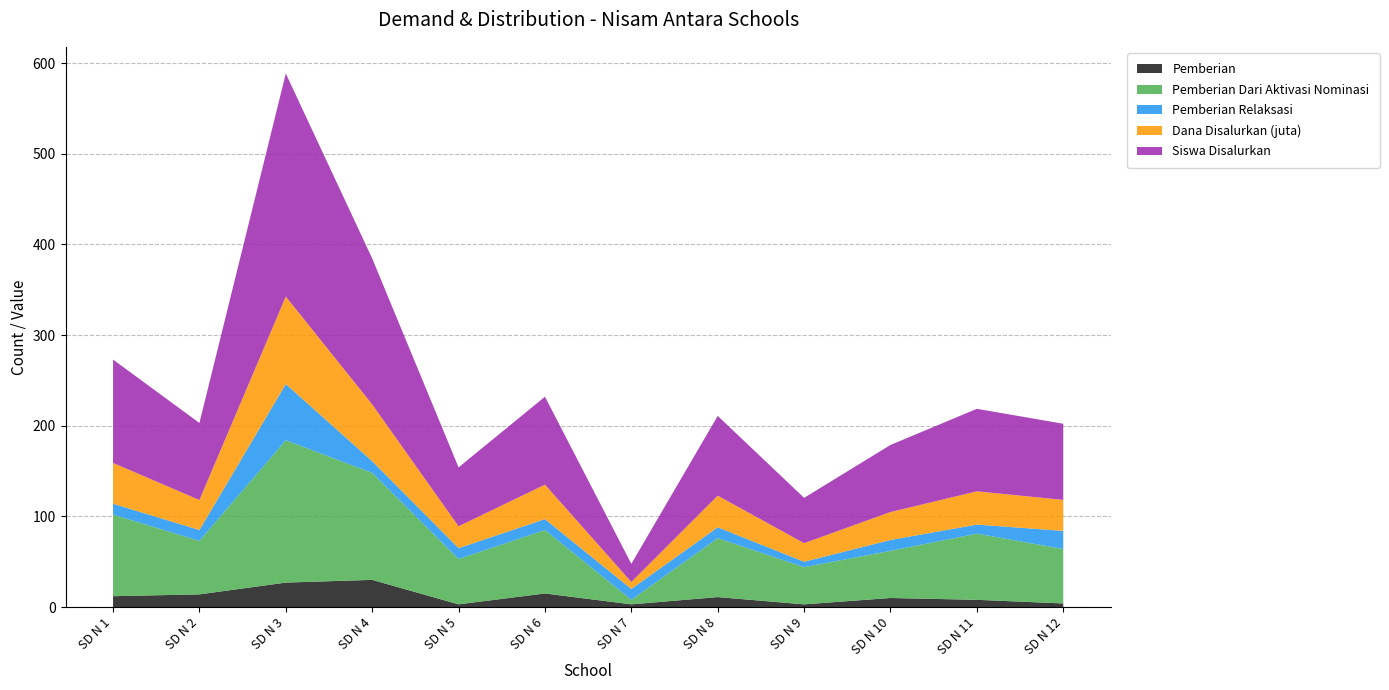

Reading left to right, what are all the values shown in this chart?

Pemberian: 12.0	14.0	27.0	30.0	3.0	15.0	3.0	11.0	3.0	10.0	8.0	4.0
Pemberian Dari Aktivasi Nominasi: 90.0	59.0	157.0	118.0	50.0	70.0	5.0	65.0	41.0	52.0	73.0	60.0
Pemberian Relaksasi: 12.0	12.0	62.0	13.0	12.0	12.0	12.0	12.0	6.0	12.0	10.0	20.0
Dana Disalurkan (juta): 45.0	33.1	96.5	62.5	24.1	38.0	7.7	34.9	20.5	30.8	36.7	34.2
Siswa Disalurkan: 114.0	85.0	246.0	161.0	65.0	97.0	20.0	88.0	50.0	74.0	91.0	84.0